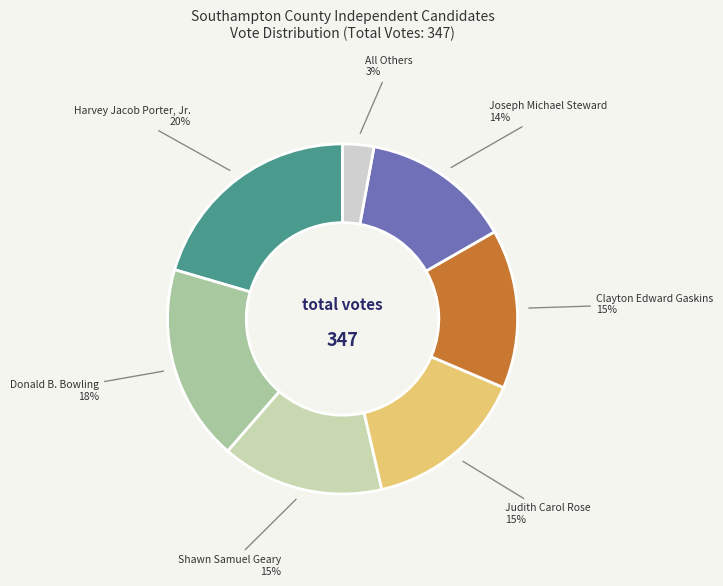

Count the number of slices in the pie.

7